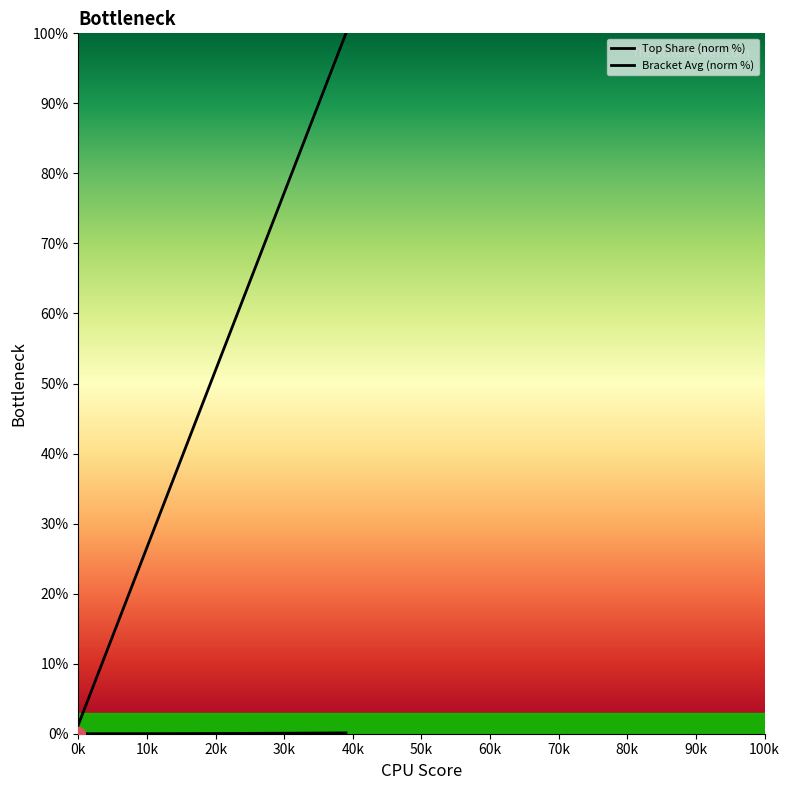

List the series in order of their overall mean, highest first.

Bracket Avg (norm %), Top Share (norm %)